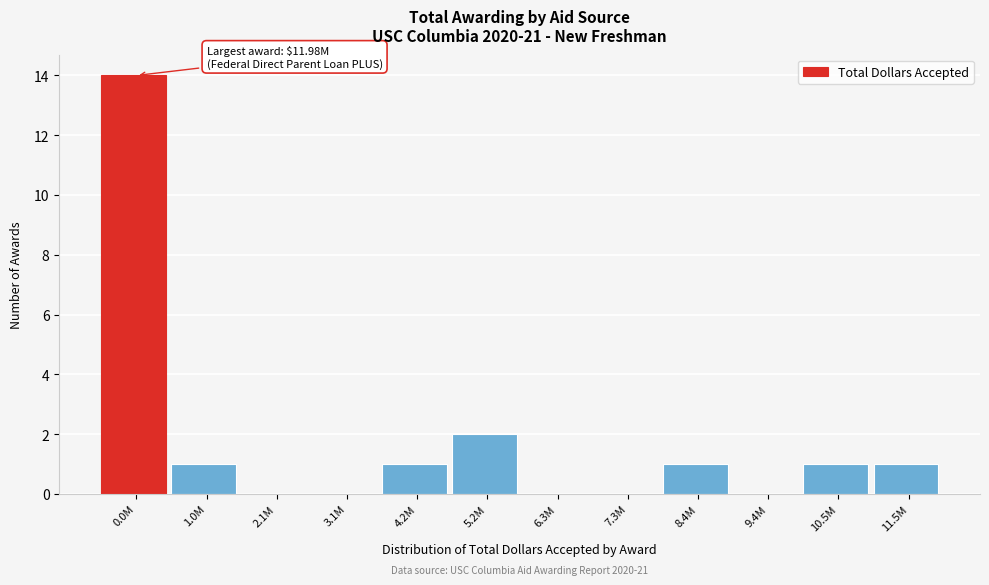

Reading left to right, list all the values displayed in this chart.

0.0M=14	1.0M=1	2.1M=0	3.1M=0	4.2M=1	5.2M=2	6.3M=0	7.3M=0	8.4M=1	9.4M=0	10.5M=1	11.5M=1